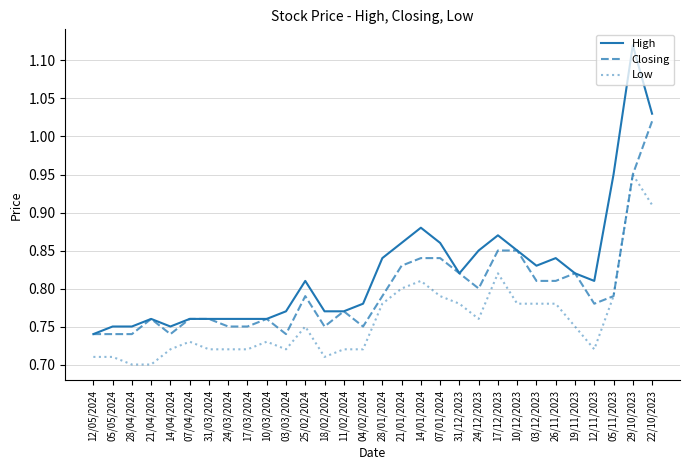

What position from the left is 14/04/2024?

5